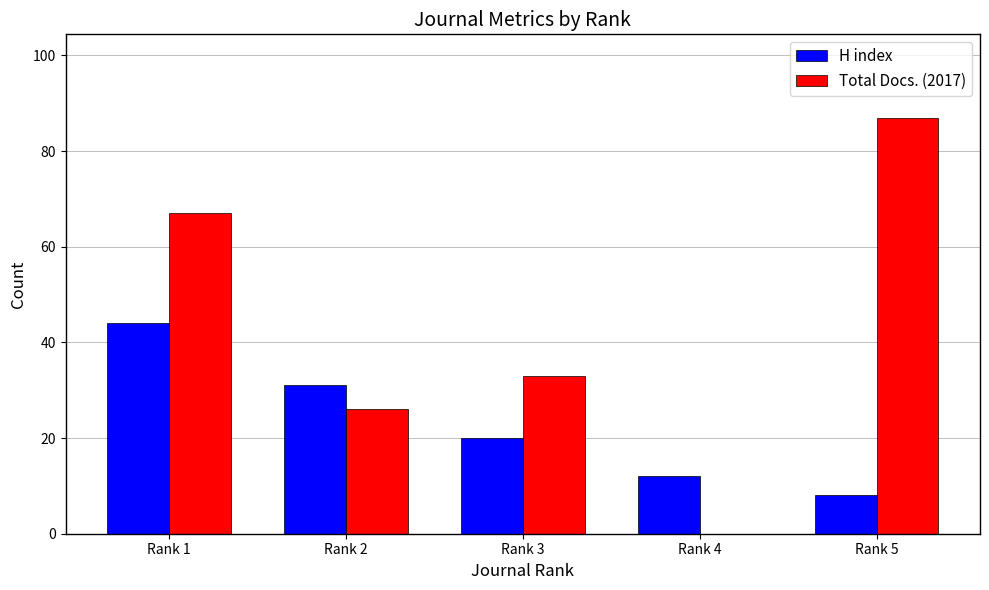

At which label does Total Docs. (2017) reach its peak?

Rank 5